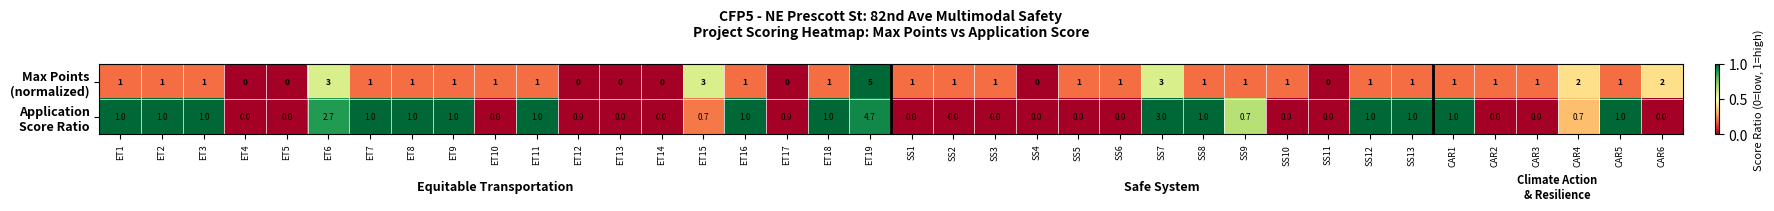

Which category has the highest value across all series?

ET19